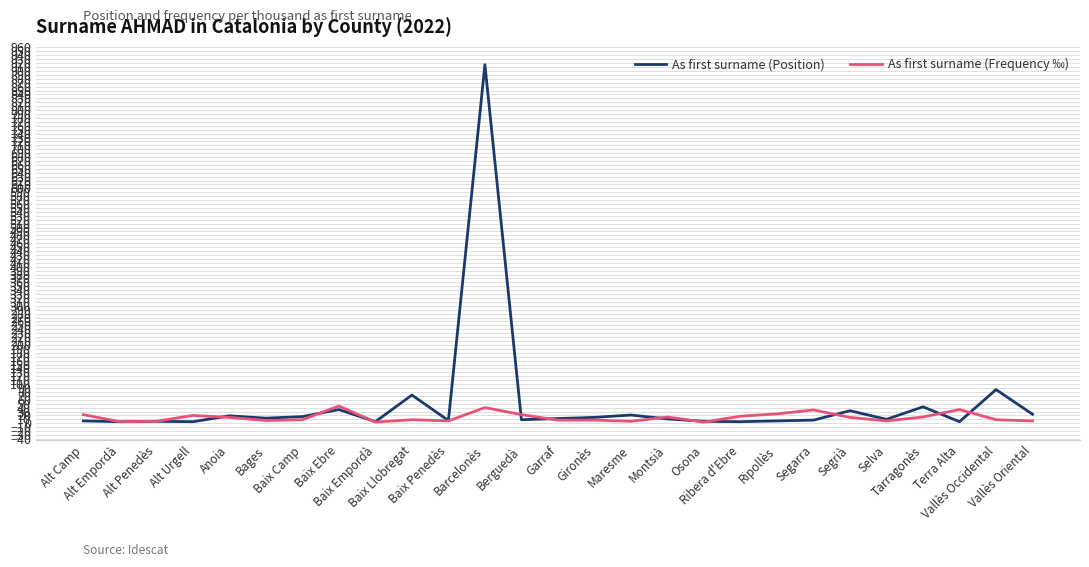

How many lines are shown in the chart?

2